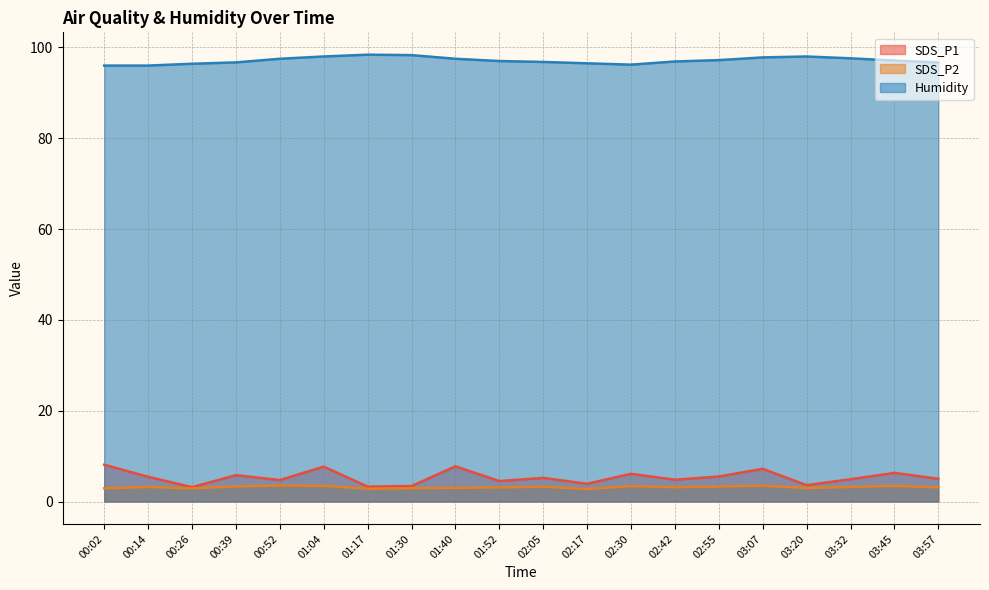

What is the total value across all series at 02:55?

106.0